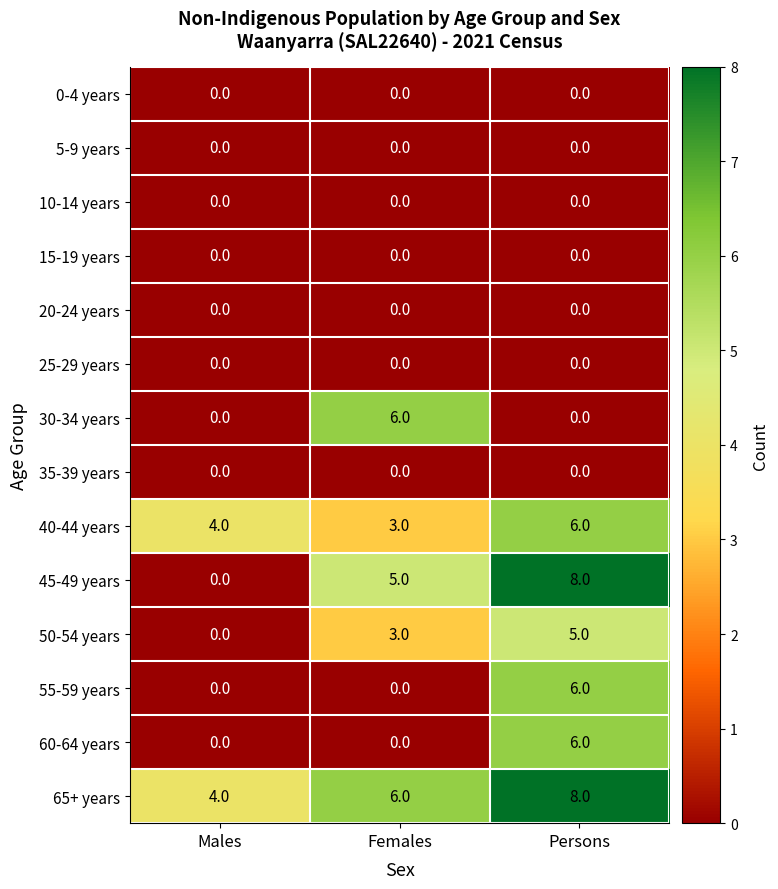

At which category does the chart reach its peak across all series?

Persons